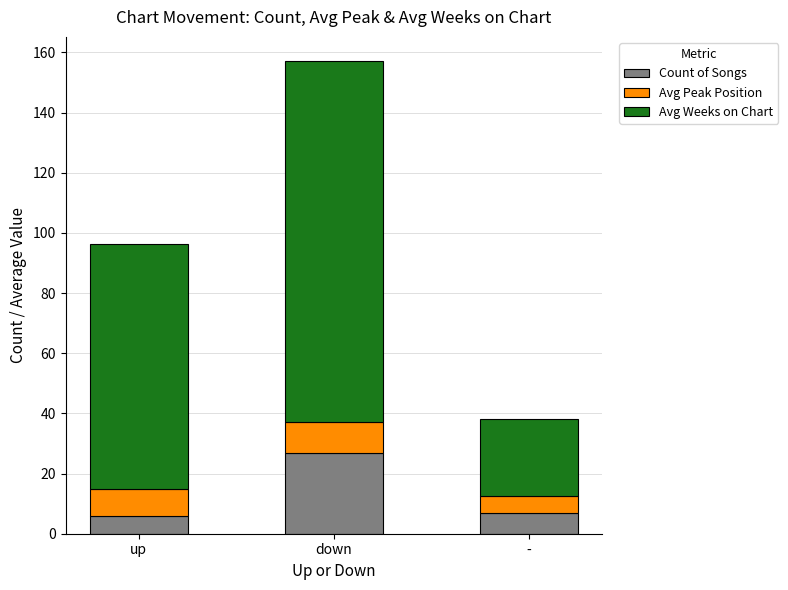

How many series are shown in this chart?

3